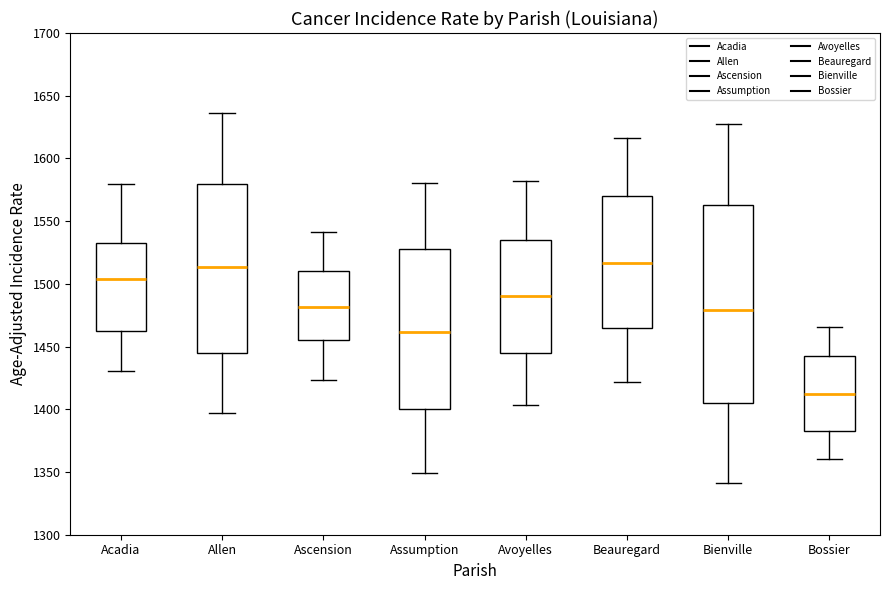

Where is the upper edge of the box for Ascension on the y-axis? The values are not printed on the chart, so give them approximately, as read against the axis.

1510